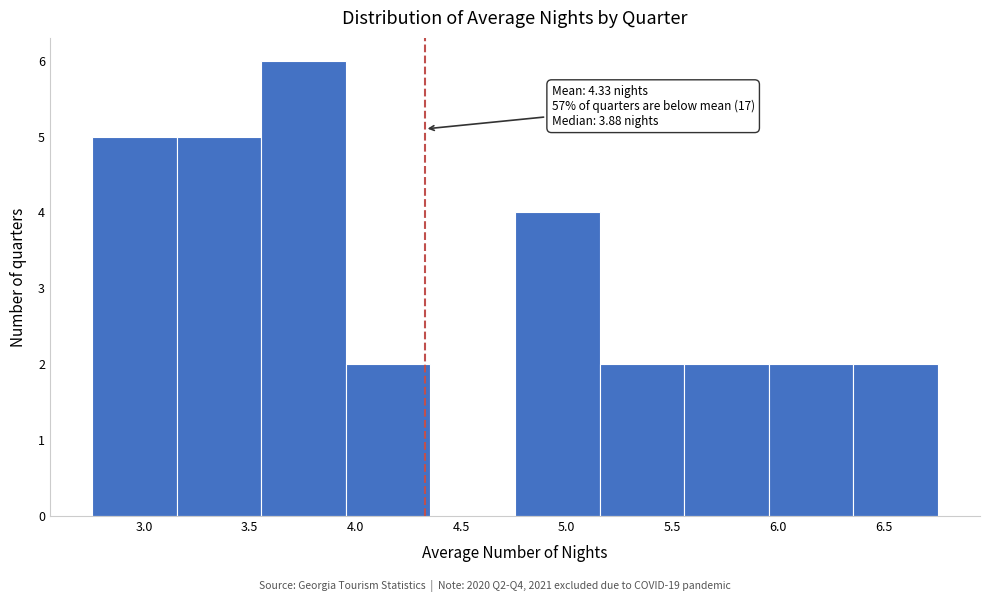

Over which range of the x-axis is the bar tallest?

3.55 to 3.95